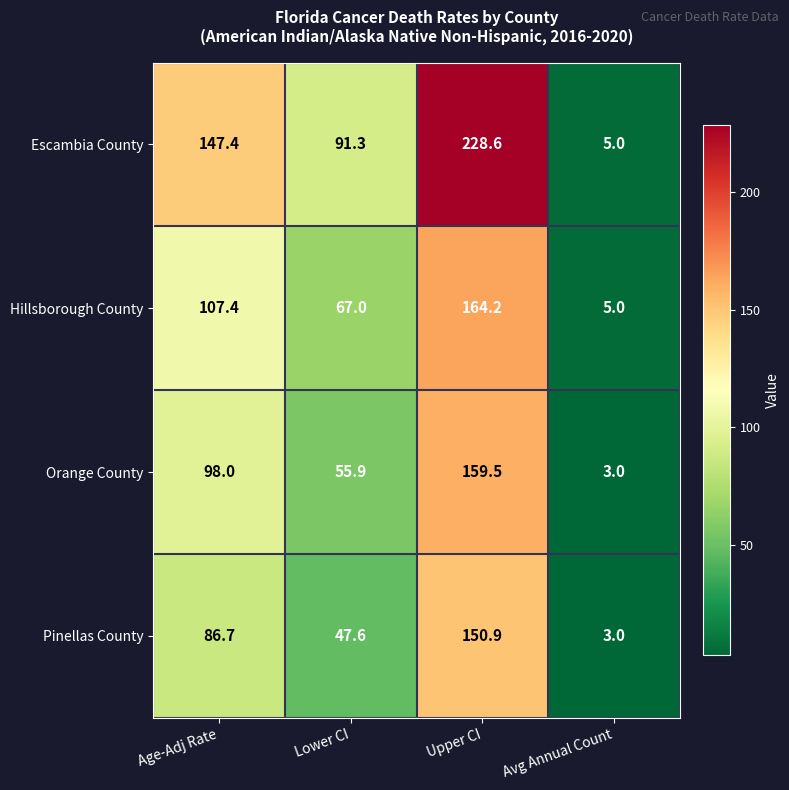

Between Upper CI and Avg Annual Count, which series saw the biggest shift?

Escambia County